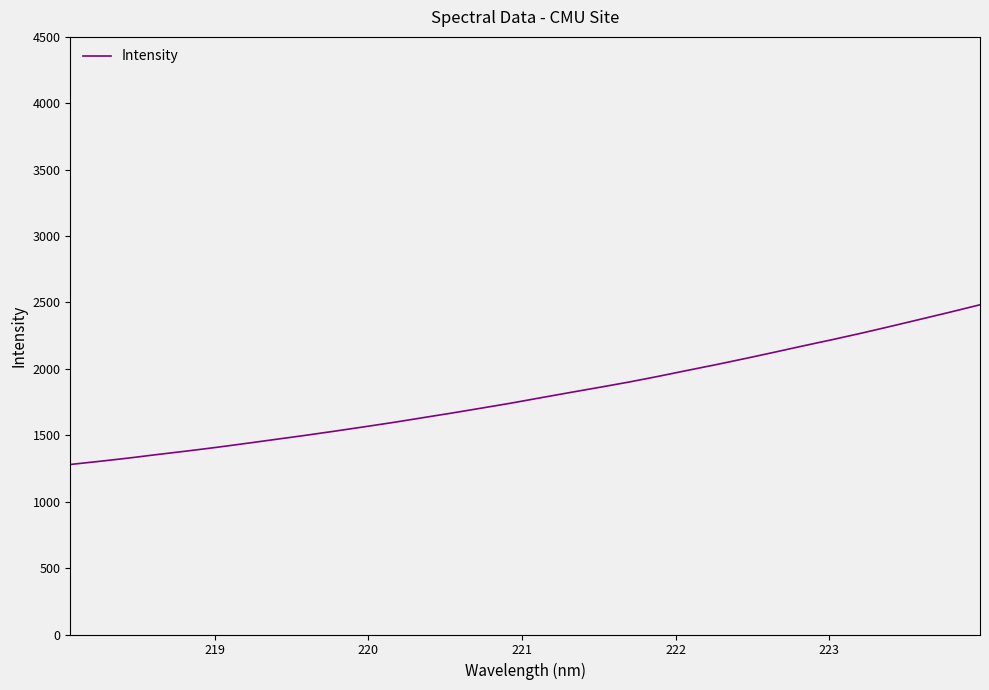

What is the minimum value shown in the chart?

1280.3